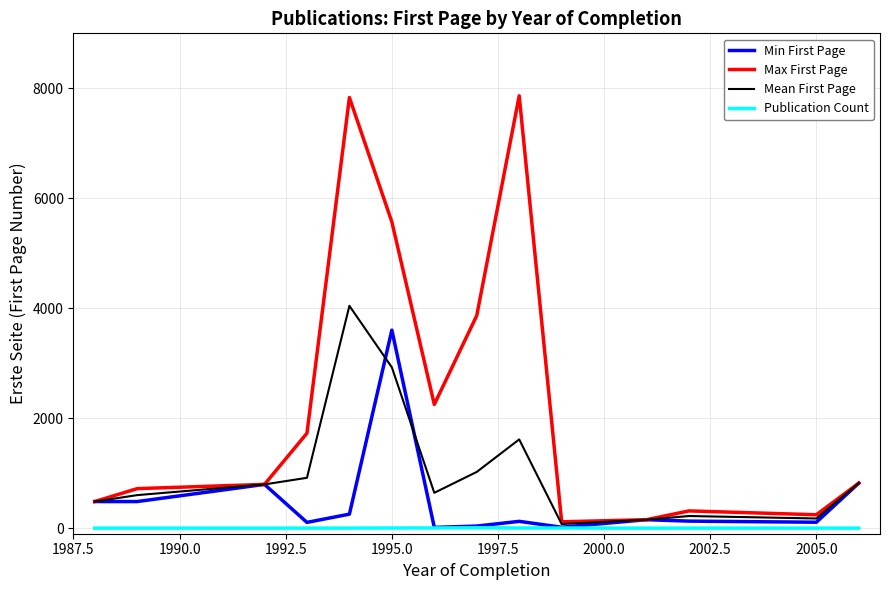

Count the Publication Count values in the range 1 to 4.

12